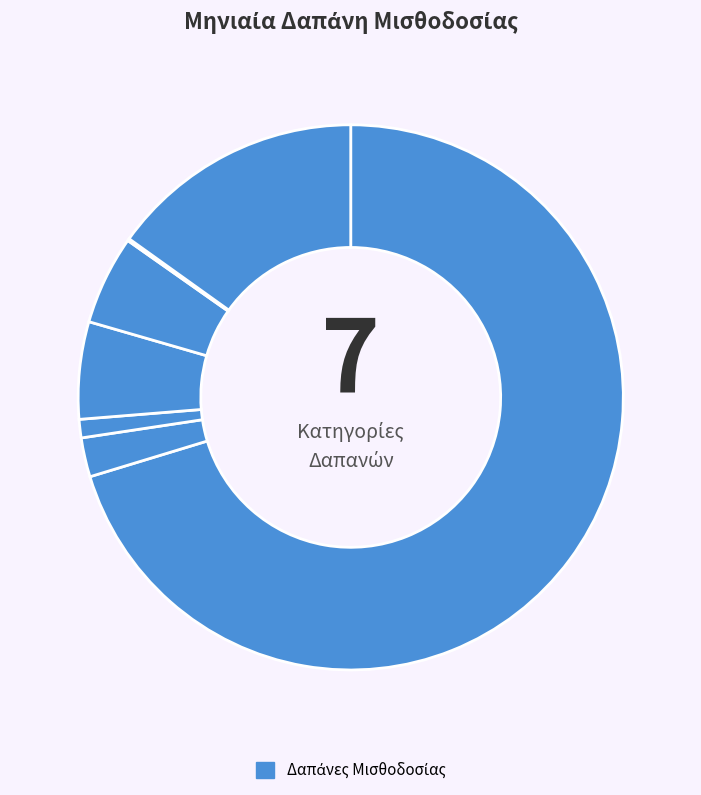

To the nearest percent, what is the difference between the largest and smallest slice percentages?

70%